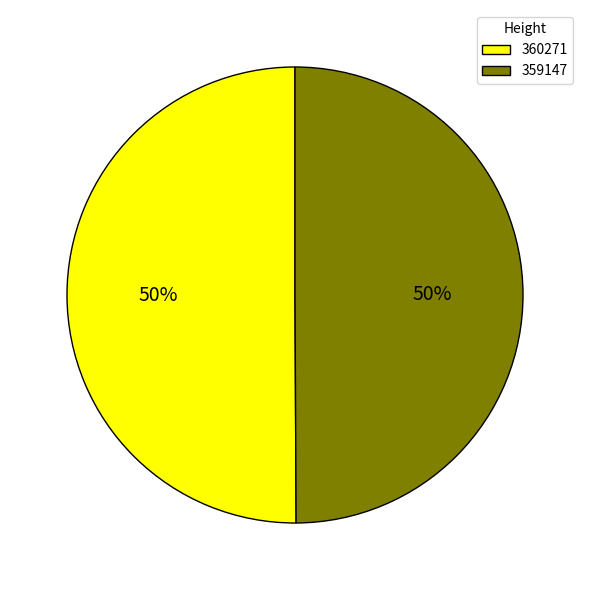

To the nearest percent, what portion does 359147 represent?

50%